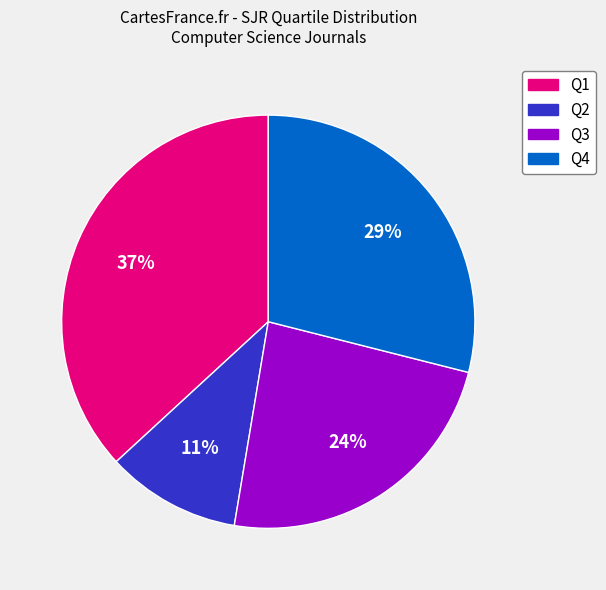

To the nearest percent, what percentage of the pie is Q1?

37%